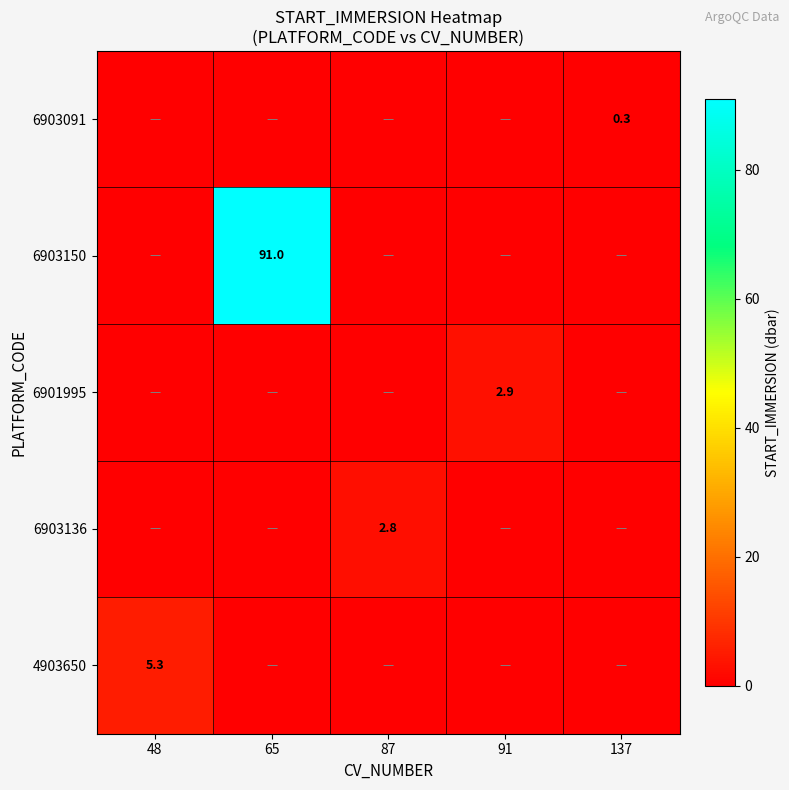

Which label corresponds to the largest value in the chart?

65